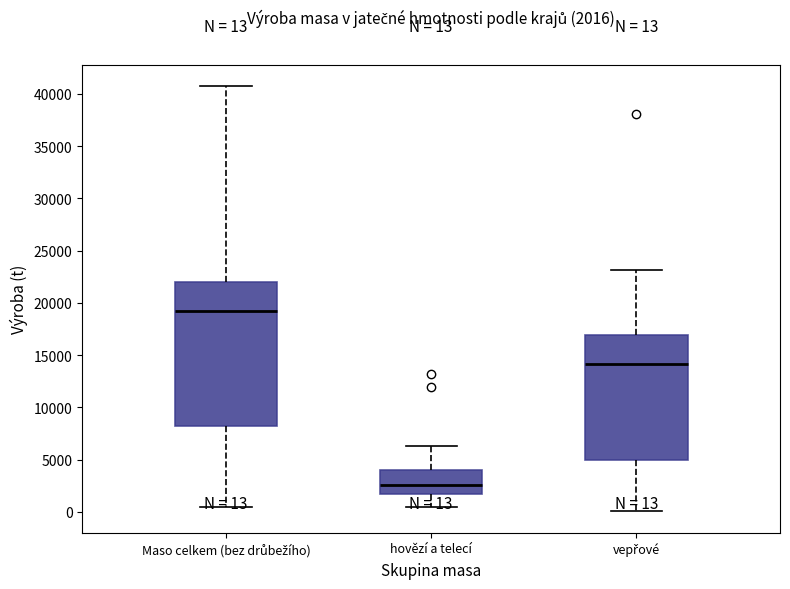

Which box has the lowest median line?

hovězí a telecí